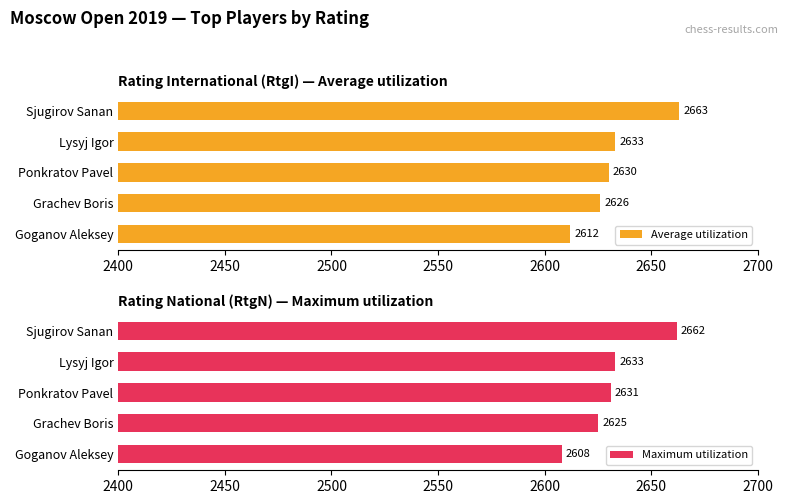

How many bars are there in total?

10